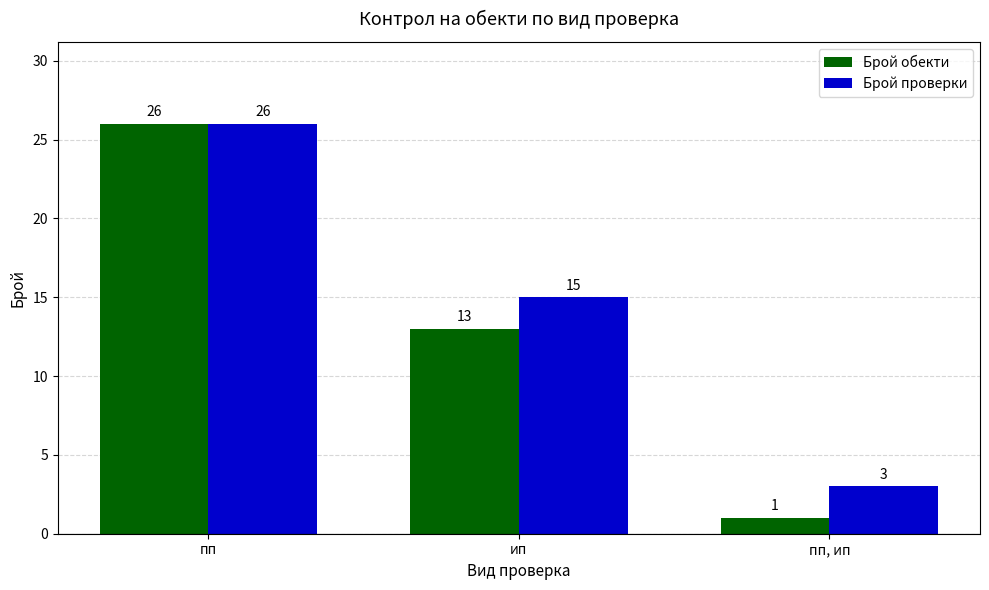

Rank the categories by Брой обекти value from lowest to highest.

пп, ип, ип, пп